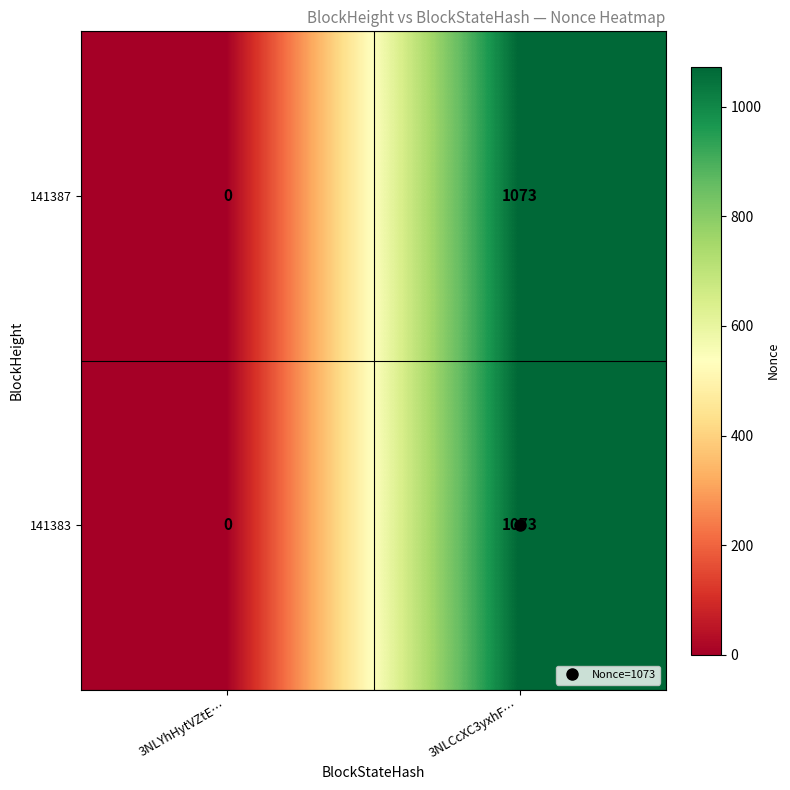

True or false: 141387 has a value of 0 at 3NLYhHytVZtE….

True